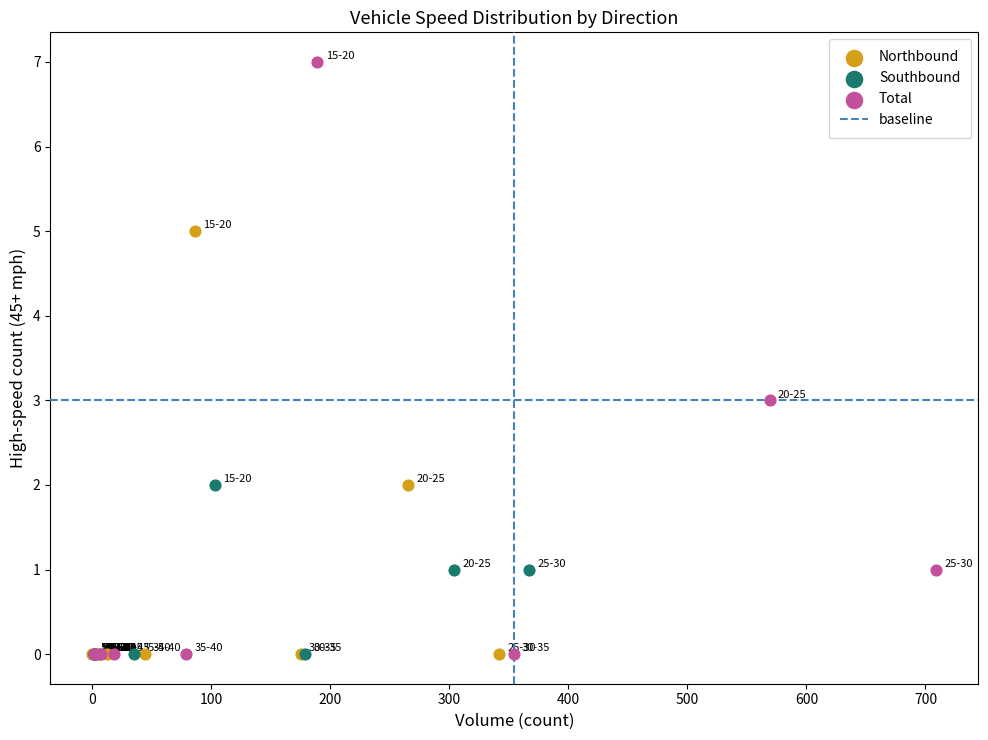

Which series contains the highest Y value?

Total